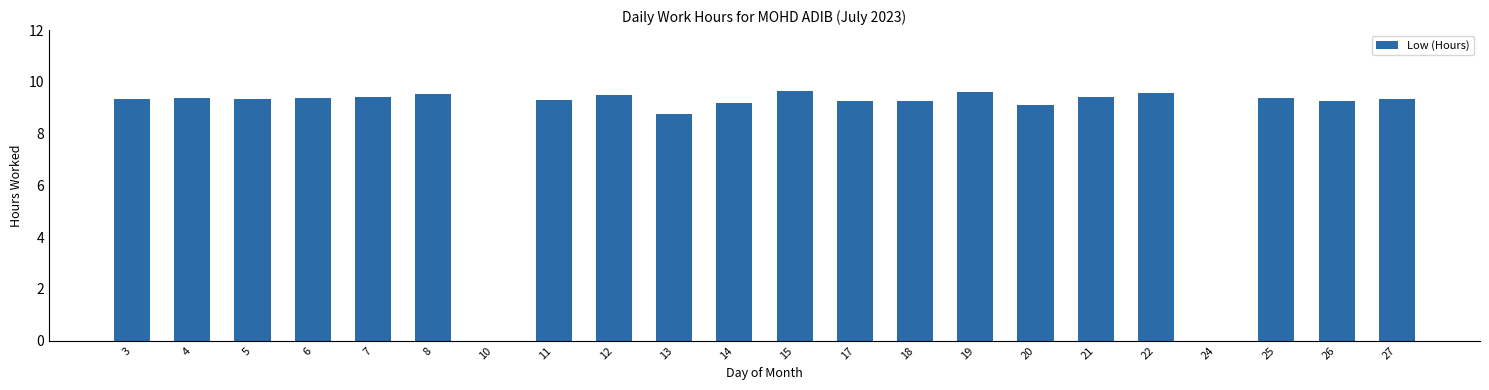

What is the sum of all values?

186.9